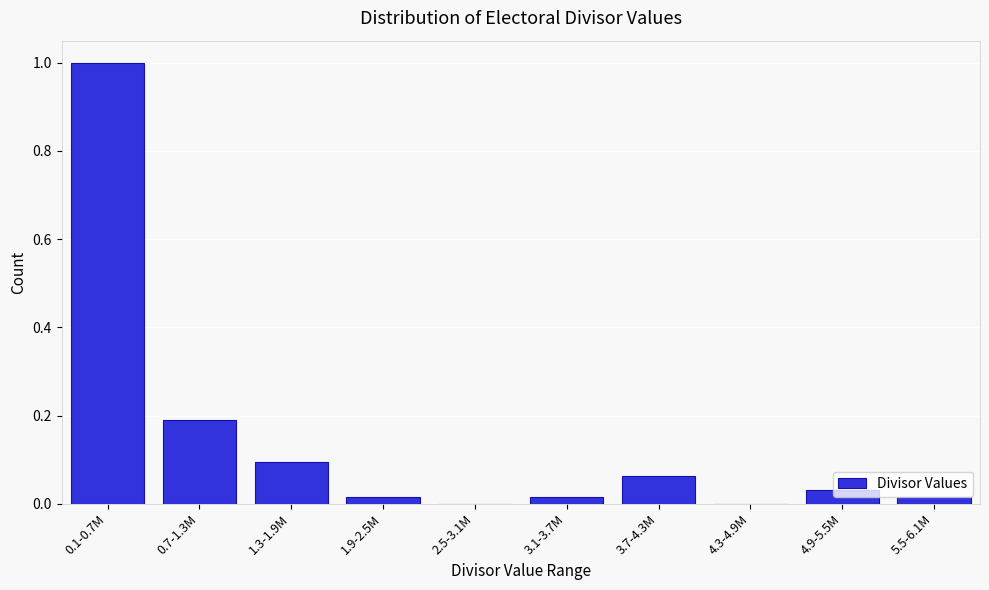

At which category does the chart reach its peak across all series?

0.1-0.7M